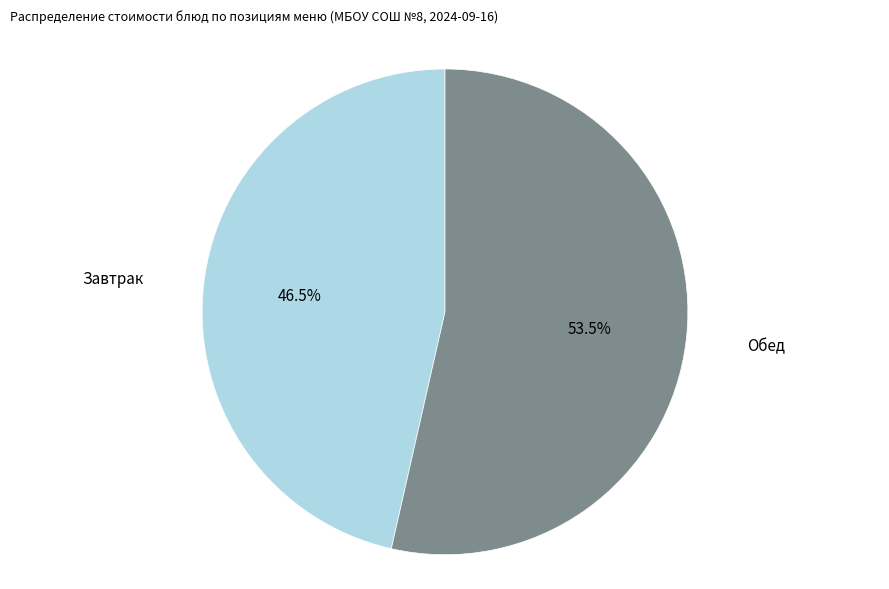

Count the number of slices in the pie.

2